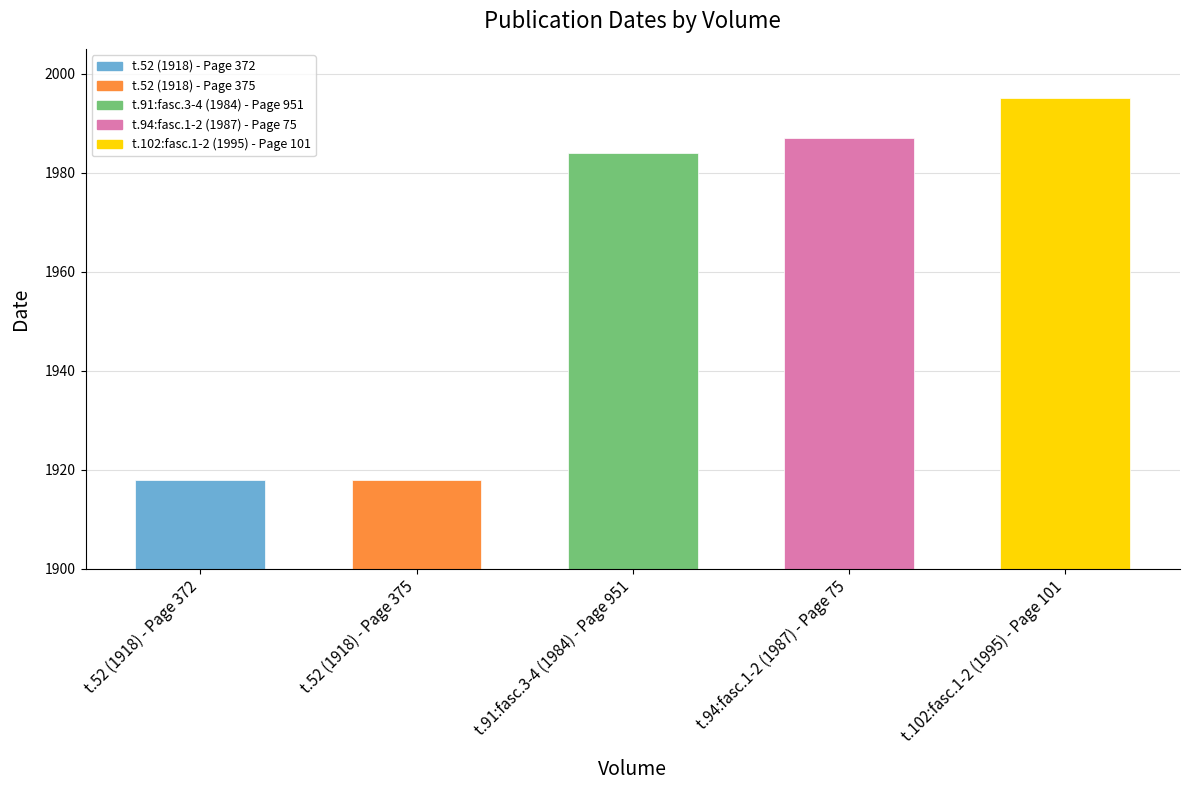

What is the maximum value shown in the chart?

1995